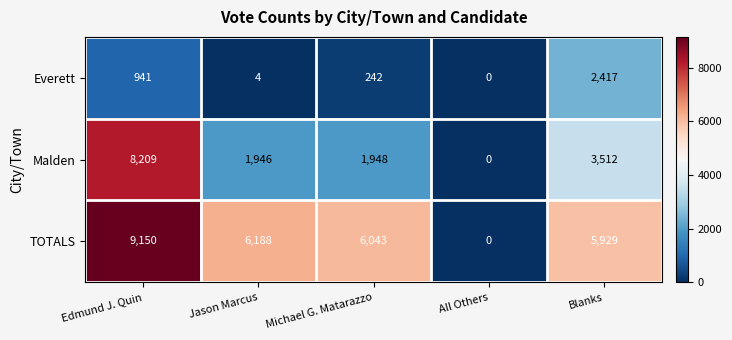

Rank the series by their average value, from highest to lowest.

TOTALS, Malden, Everett